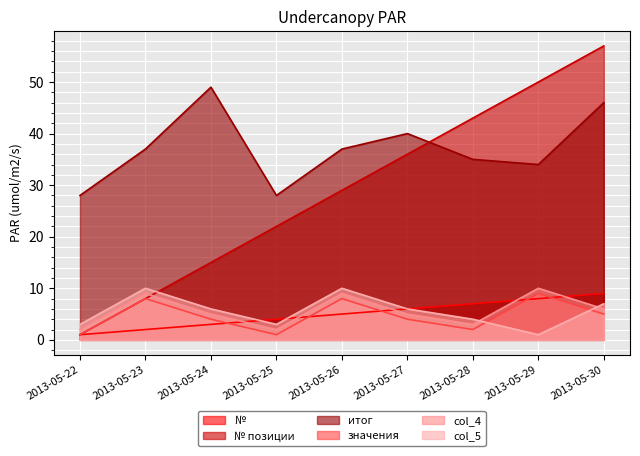

True or false: итог has more than 1 interior local peaks.

True